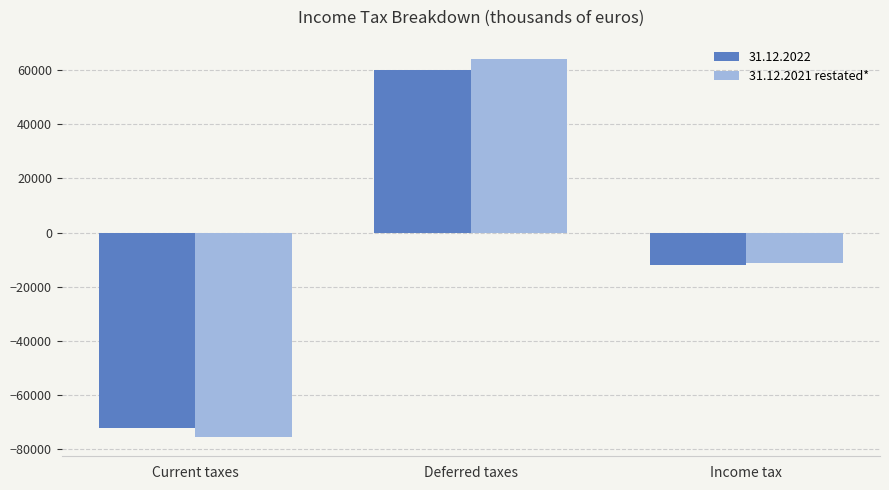

True or false: 31.12.2021 restated* has a value of 64292 at Deferred taxes.

True